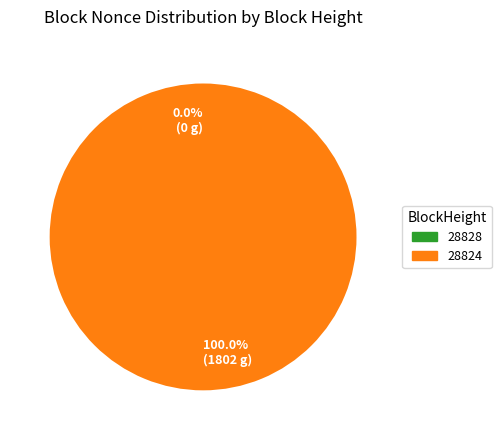

Combined, do 28828 and 28824 account for over 50%?

Yes